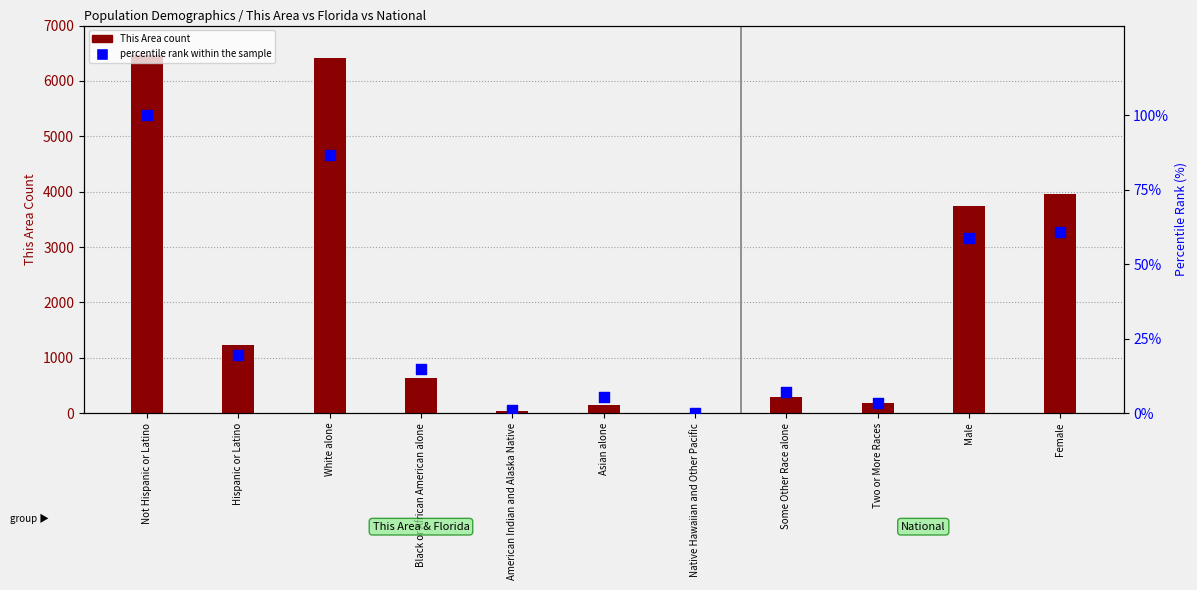

Which series has the largest total across all categories?

This Area count